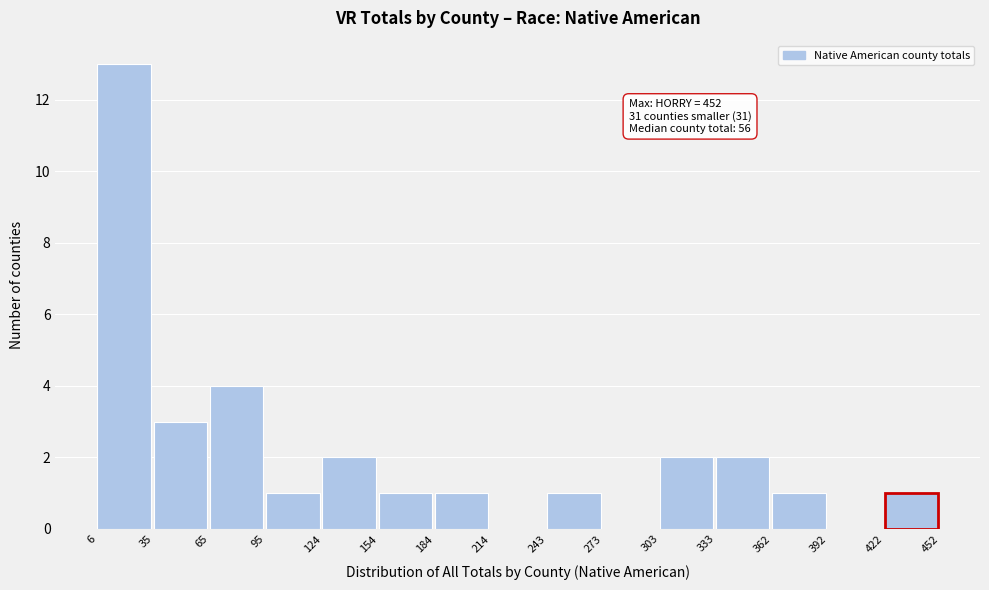

Which range on the x-axis has the tallest bar?

6 to 35